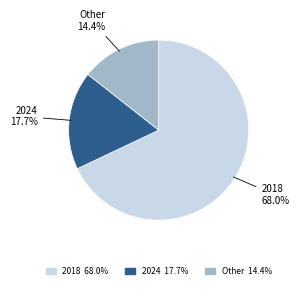

Is there a majority slice in this chart?

Yes